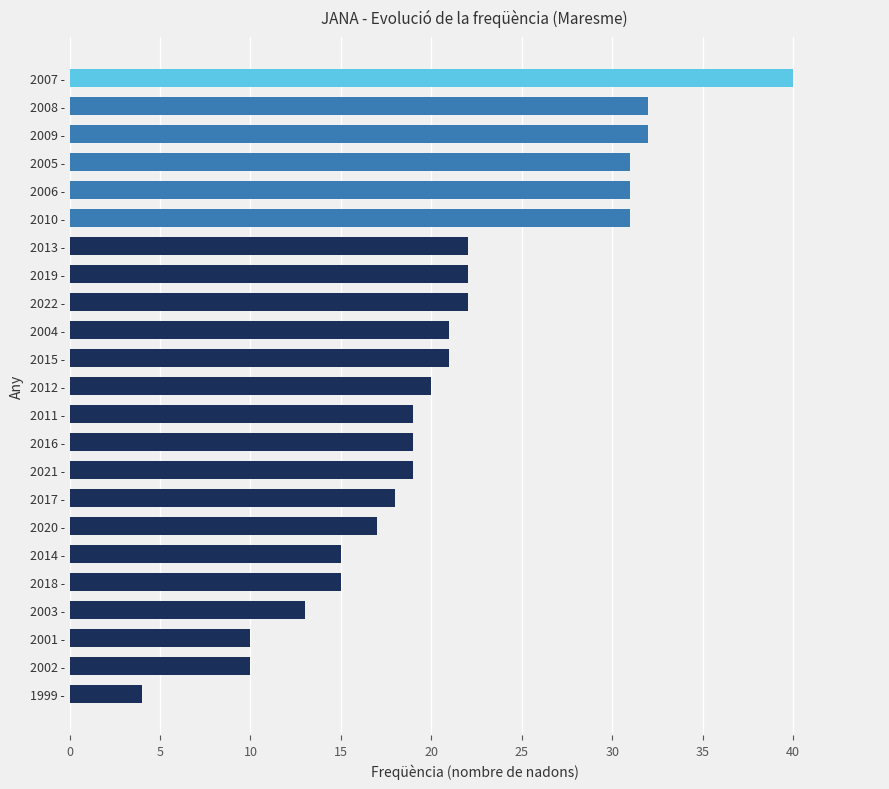

Does the chart contain stacked bars?

No